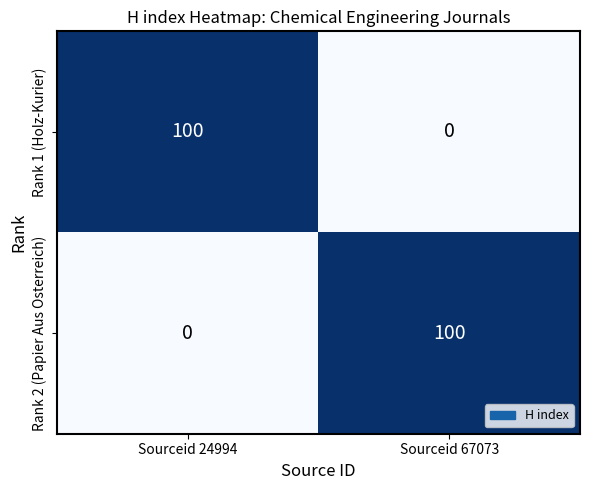

What is the approximate value of Rank 2 (Papier Aus Osterreich) at Sourceid 67073?

100